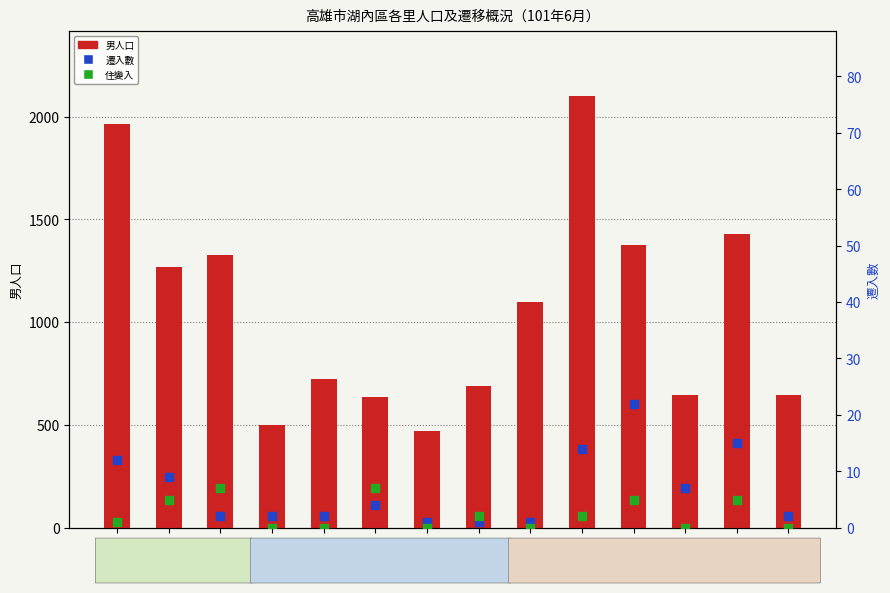

Which series has the largest Y range (max minus min)?

男人口